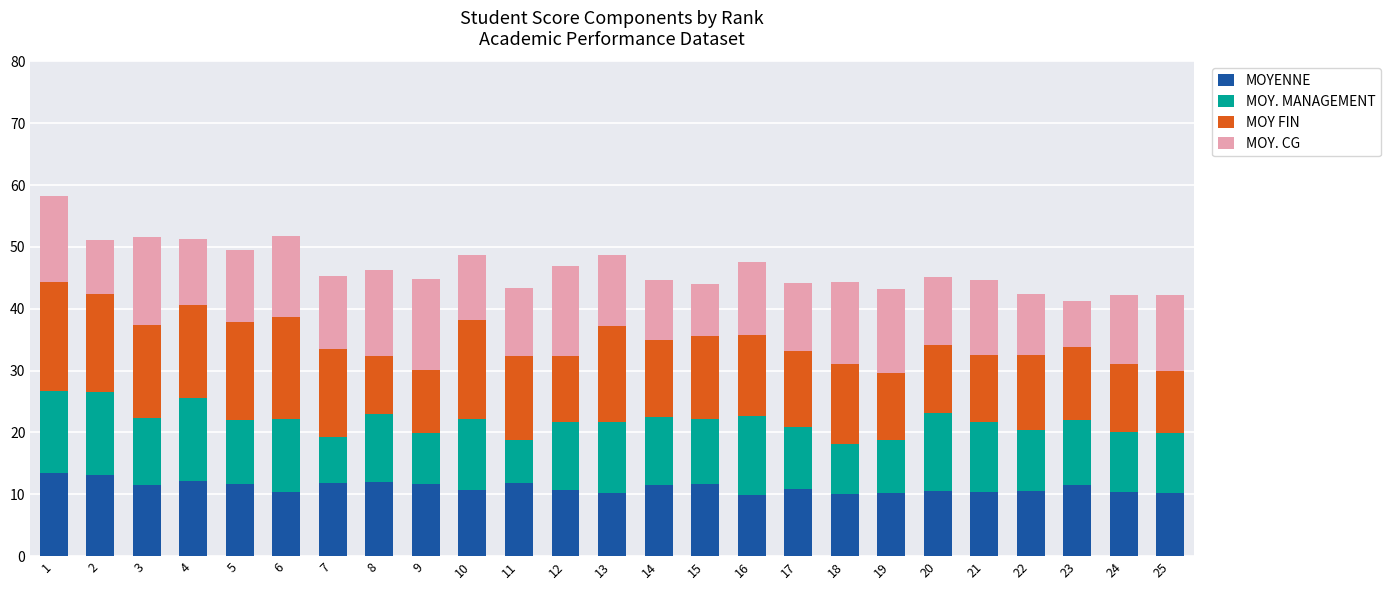

The MOYENNE series shows 17.5 at 17. True or false?

False